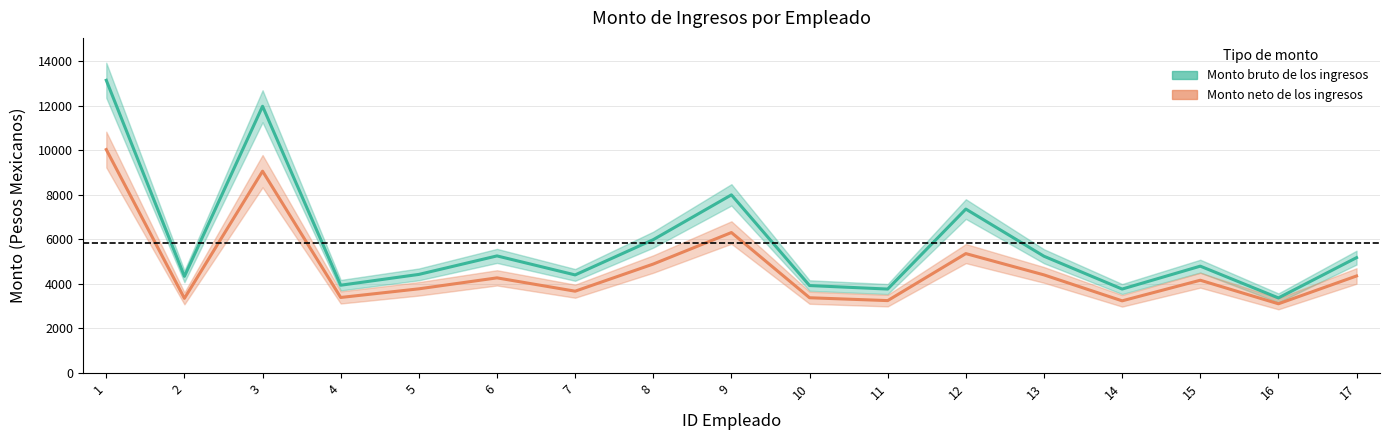

What is the total value across all series at 2?

7688.8